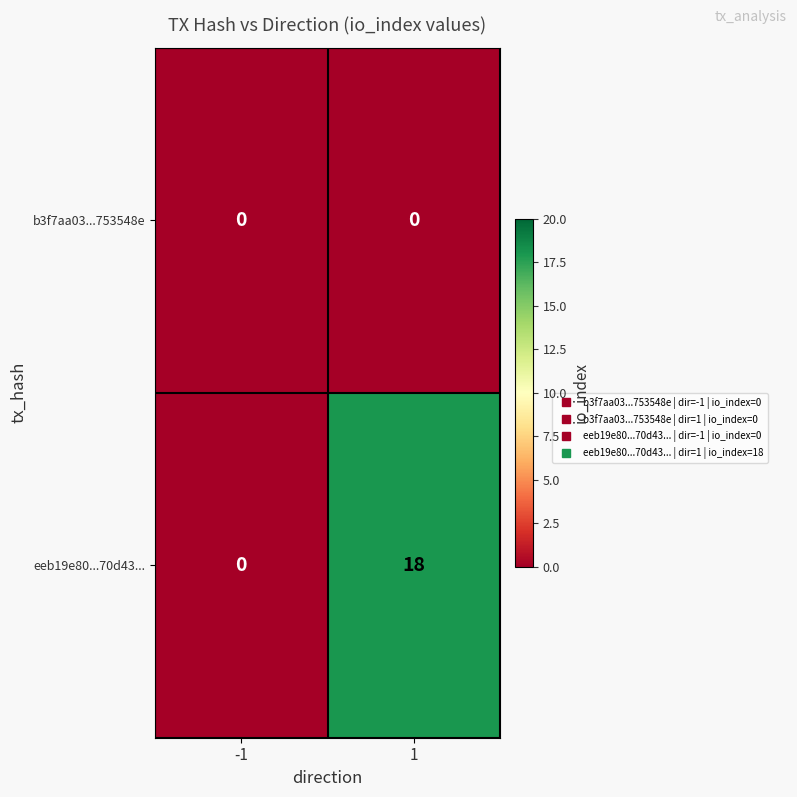

Between -1 and 1, which series saw the biggest shift?

eeb19e80...70d43...